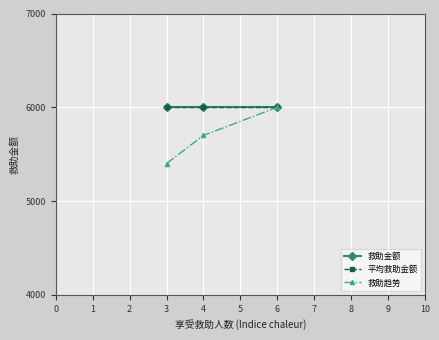

How many distinct data groups are displayed?

3